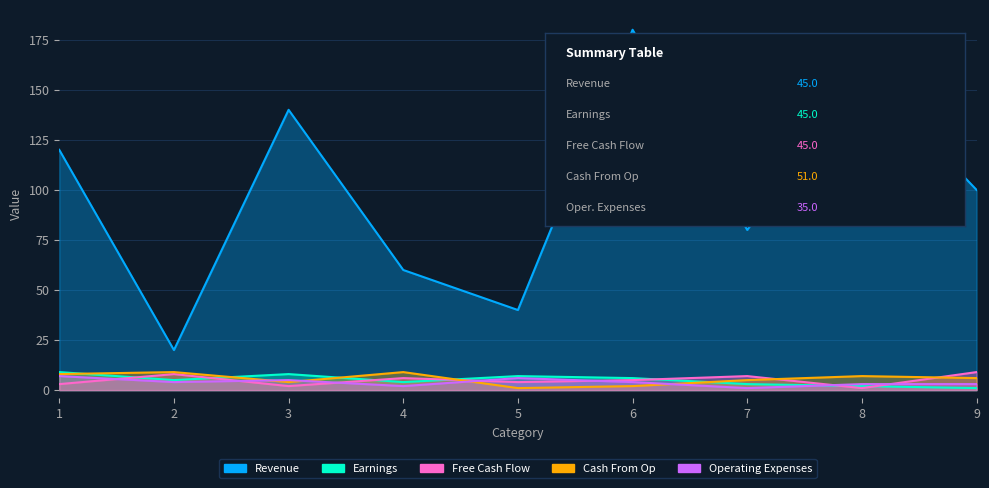

Which series has the largest total across all categories?

Revenue